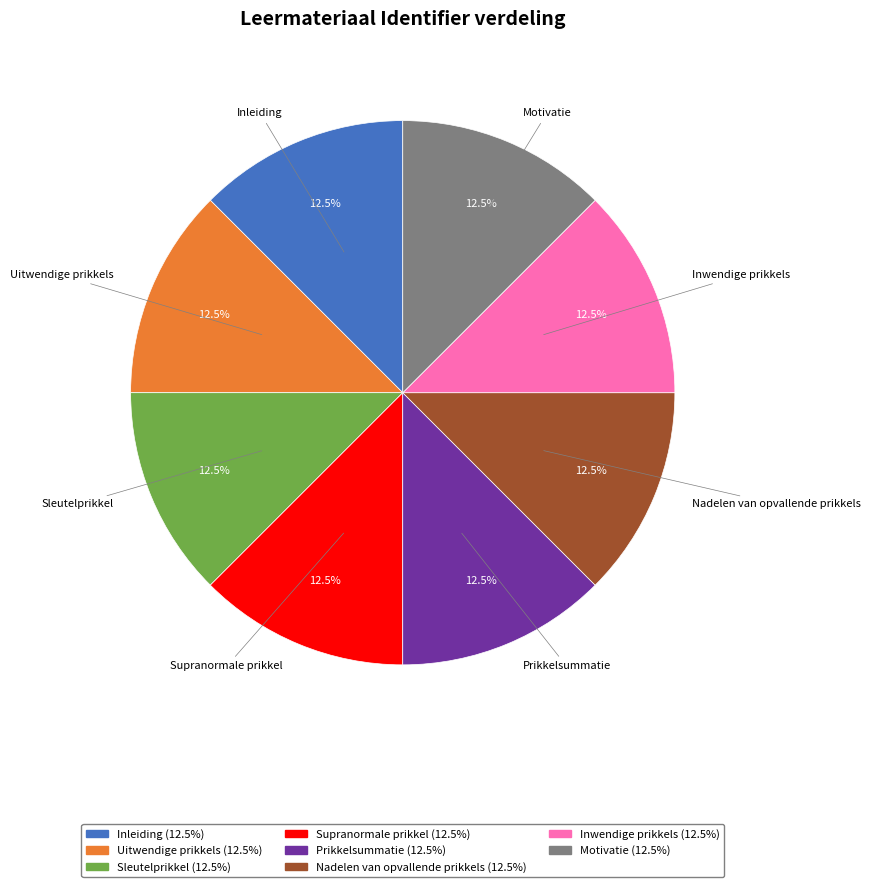

What is the ratio of the value at Motivatie to the value at Prikkelsummatie?

1.0